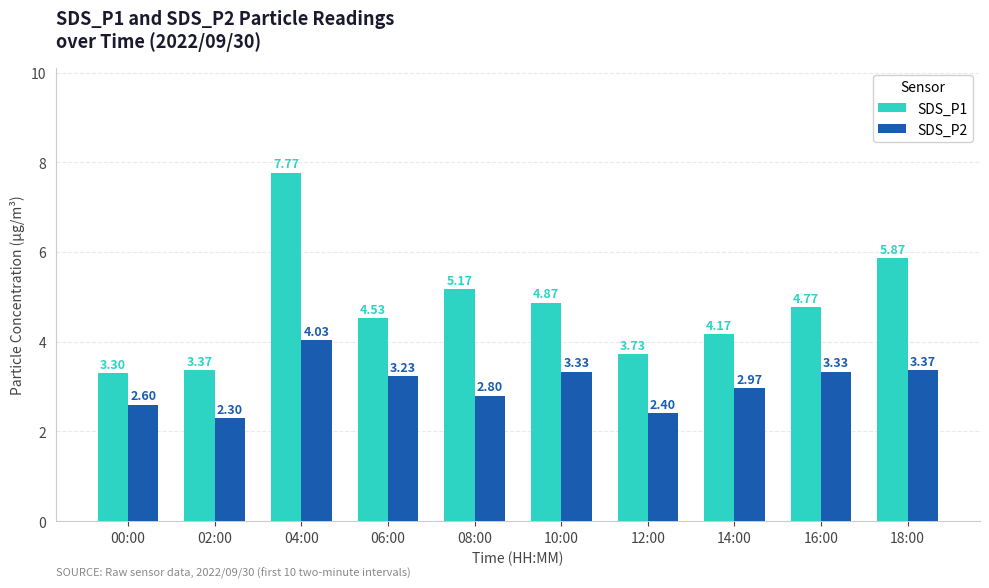

What is the difference between the highest and lowest values at 00:00?

0.7